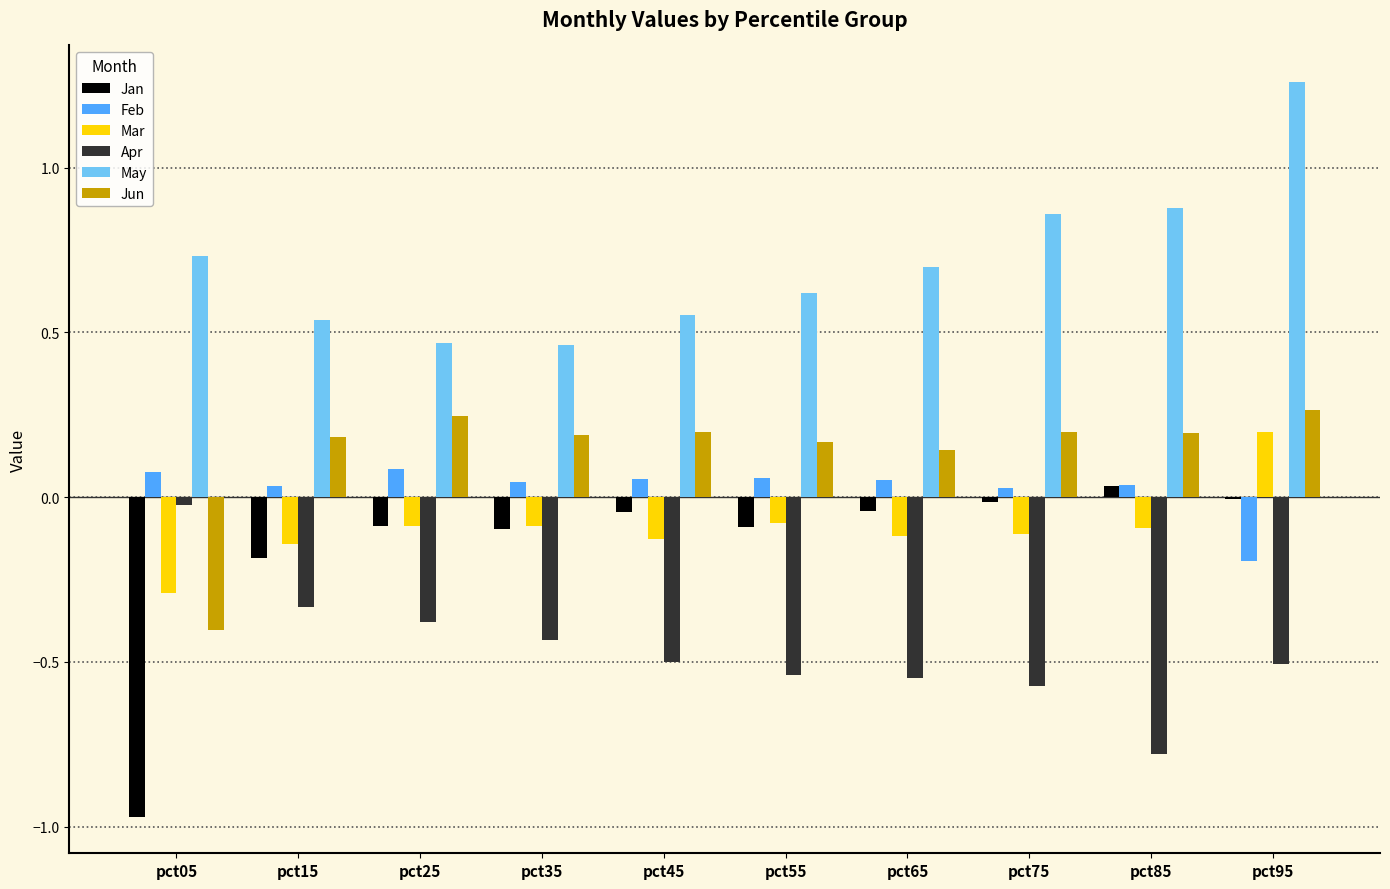

At which category is the sum across all series the highest?

pct95